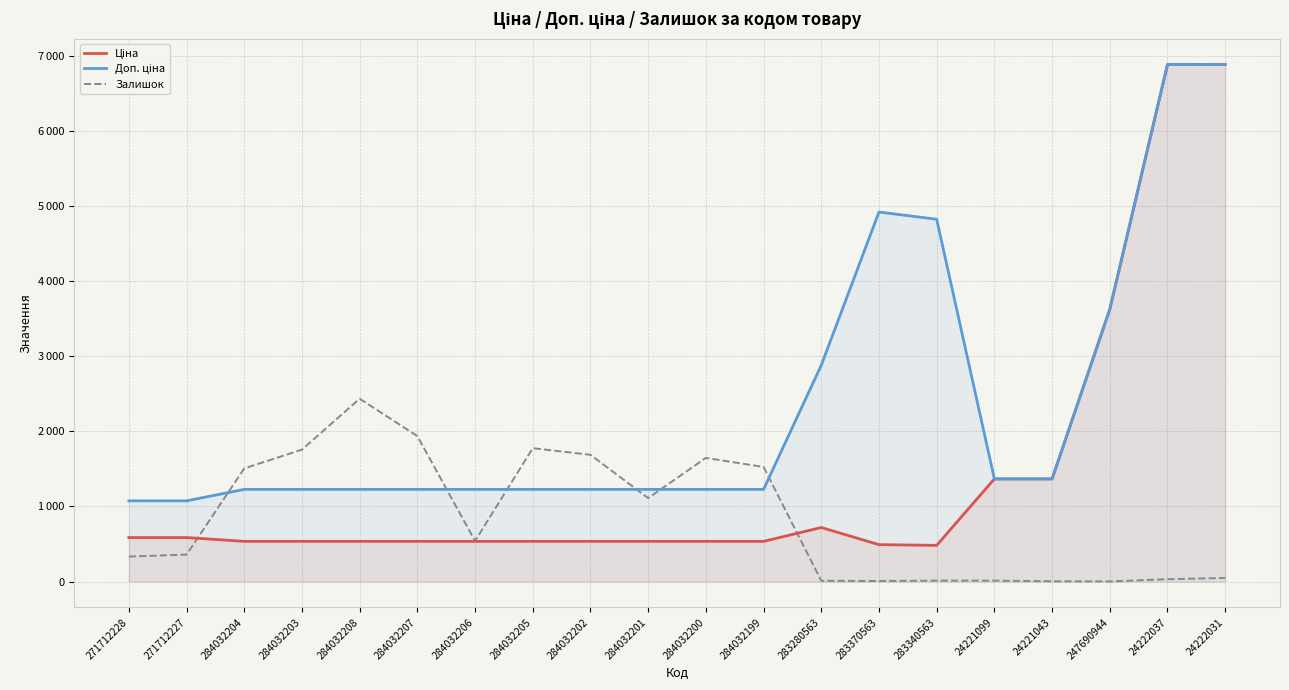

What position from the left is 24221043?

17